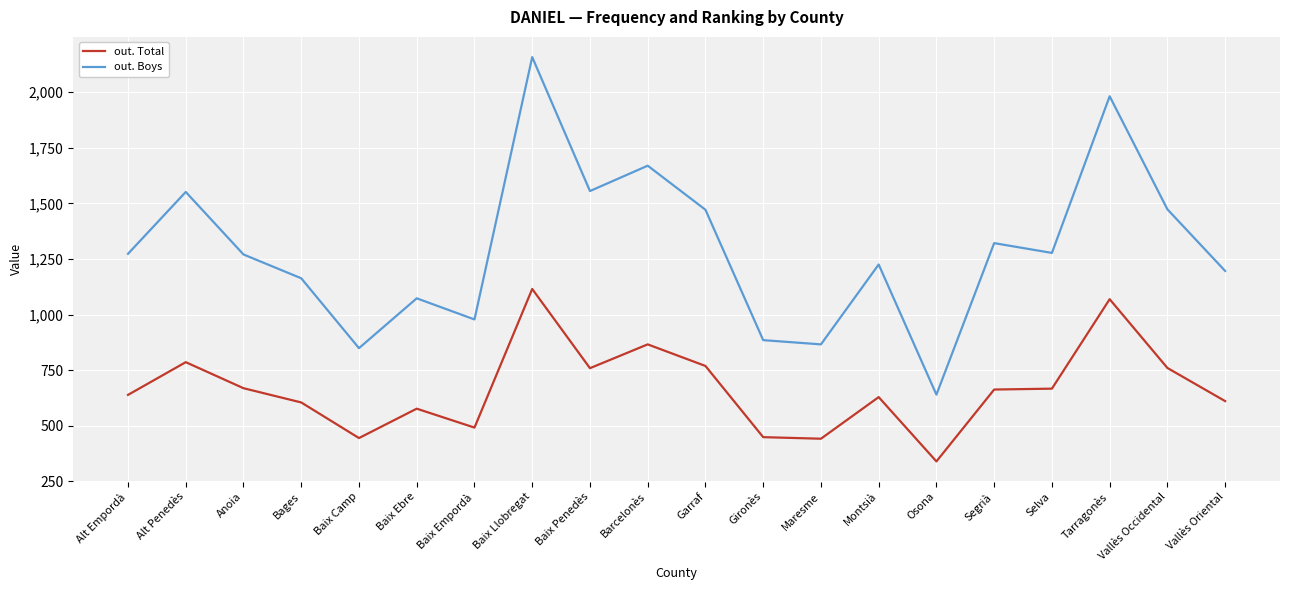

Which category has the lowest value across all series?

Osona